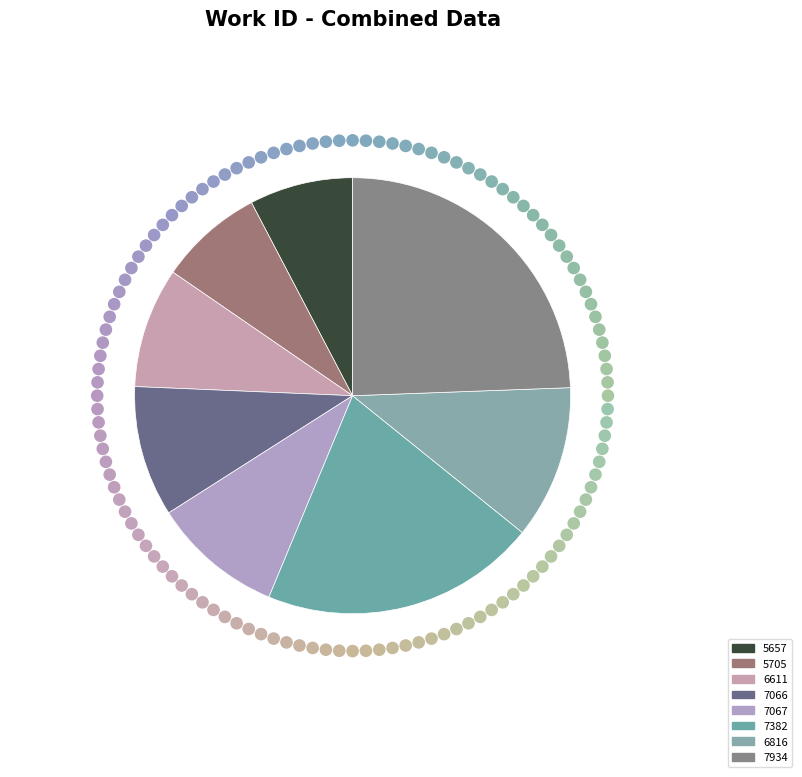

What percentage is NOT represented by 6611?

91.1%